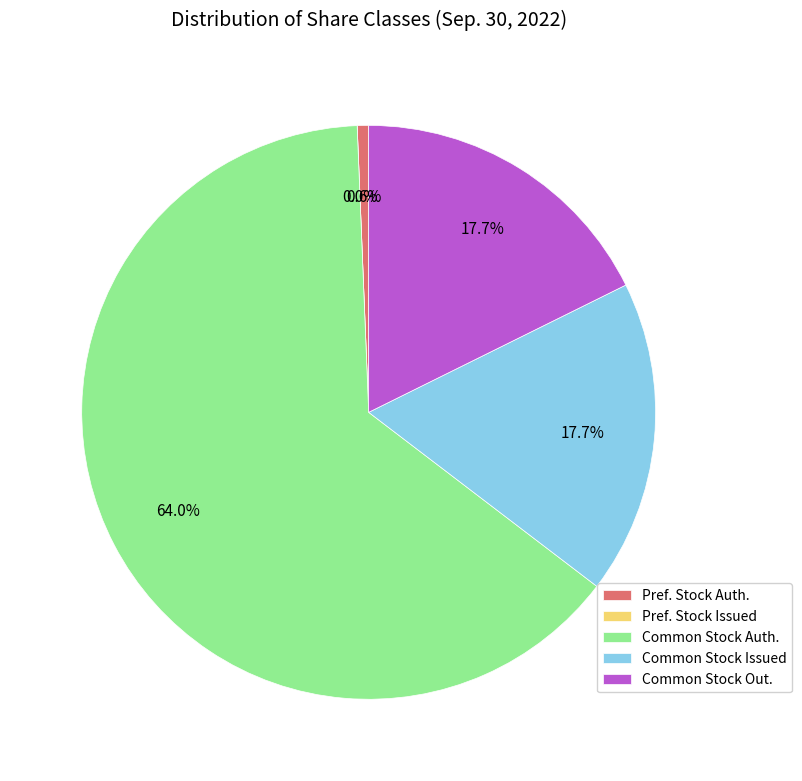

How many slices are in this pie chart?

5